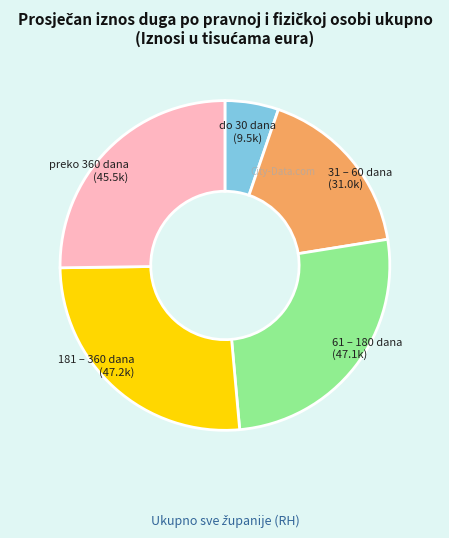

Which has a higher value, preko 360 dana or 31 – 60 dana?

preko 360 dana